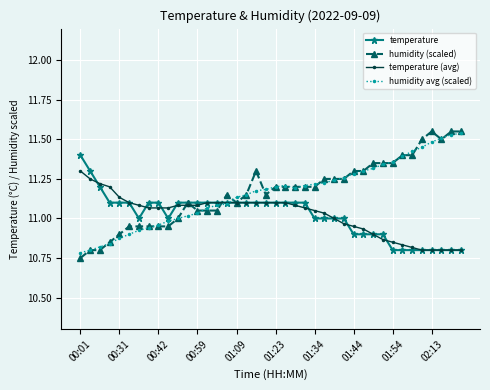

At how many categories does at least one series exceed 10?

40